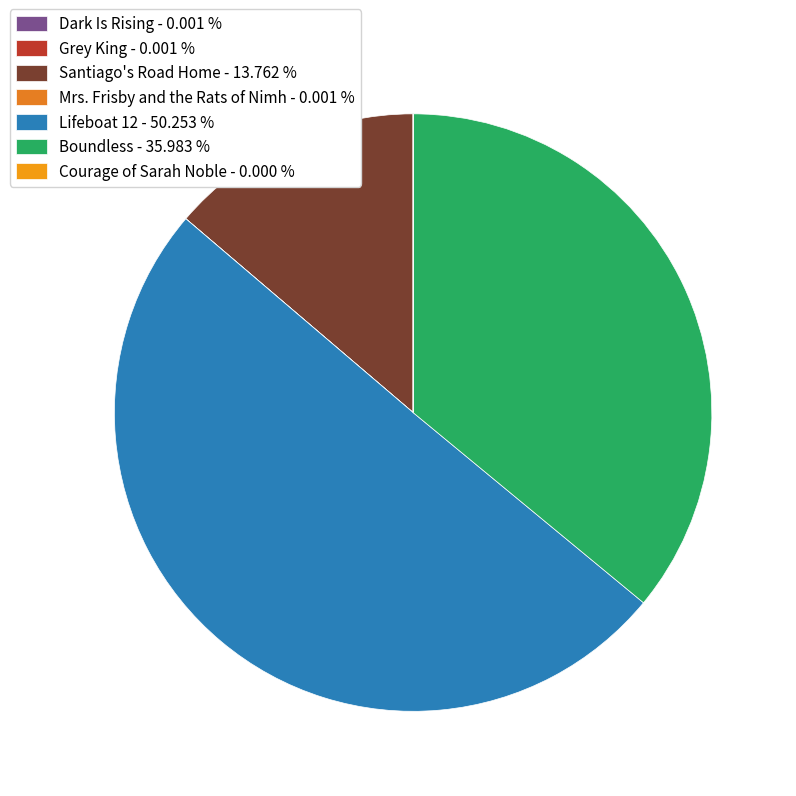

How many slices are in this pie chart?

7